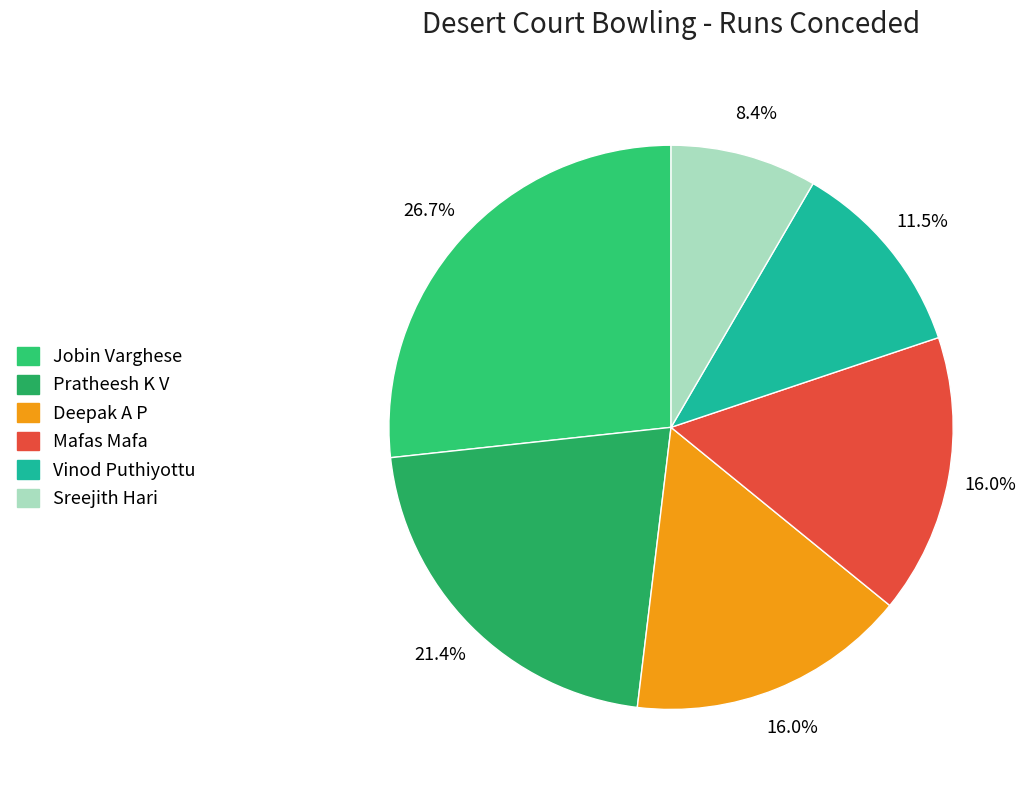

Which has a higher value, Deepak A P or Vinod Puthiyottu?

Deepak A P